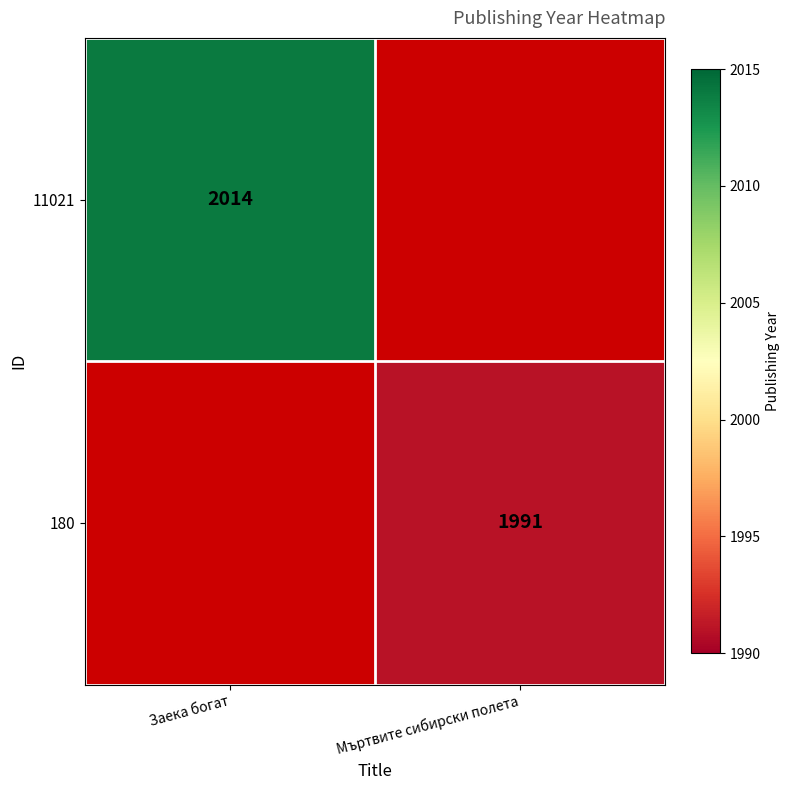

Count the number of categories in the chart.

2